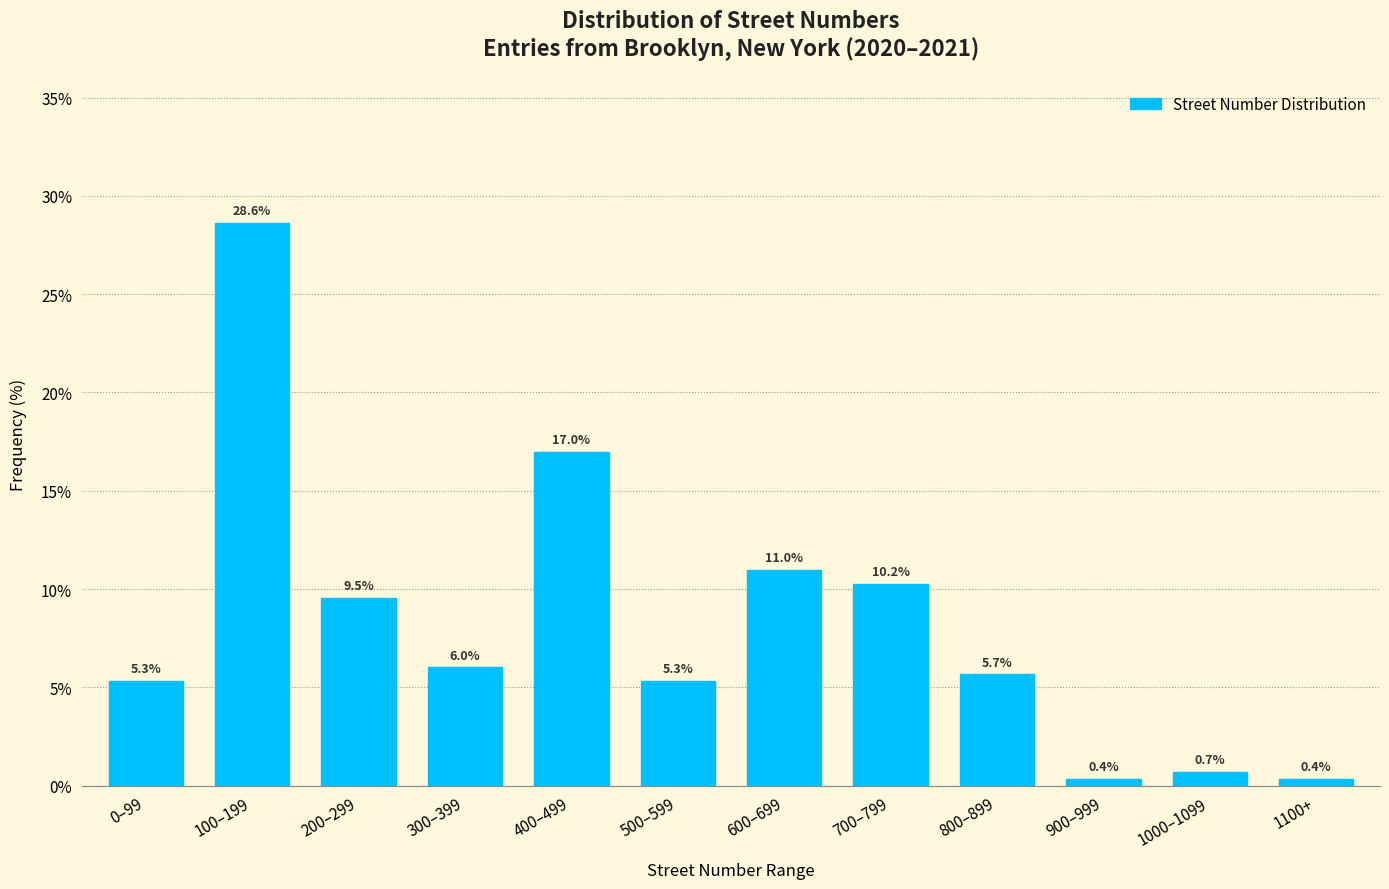

Reading left to right, what are all the values shown in this chart?

0–99=5.3	100–199=28.6	200–299=9.5	300–399=6.0	400–499=17.0	500–599=5.3	600–699=11.0	700–799=10.2	800–899=5.7	900–999=0.4	1000–1099=0.7	1100+=0.4